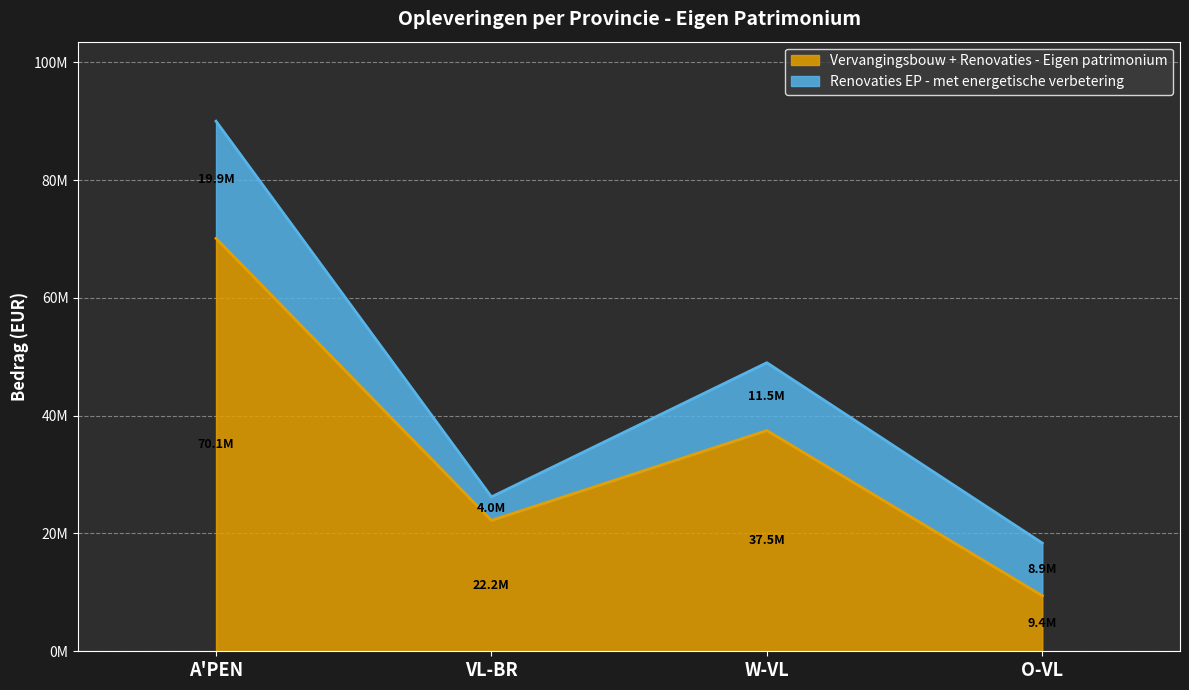

What is the value of the 2nd point from the left?

22222002.9